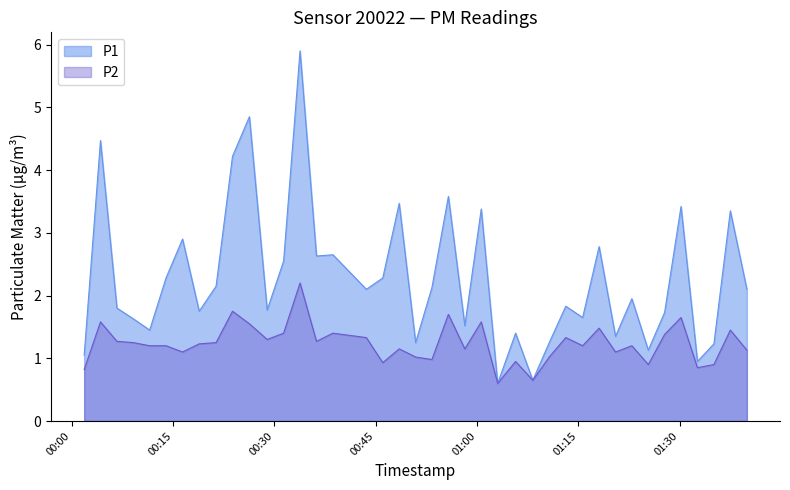

List the series in order of their overall mean, lowest first.

P2, P1